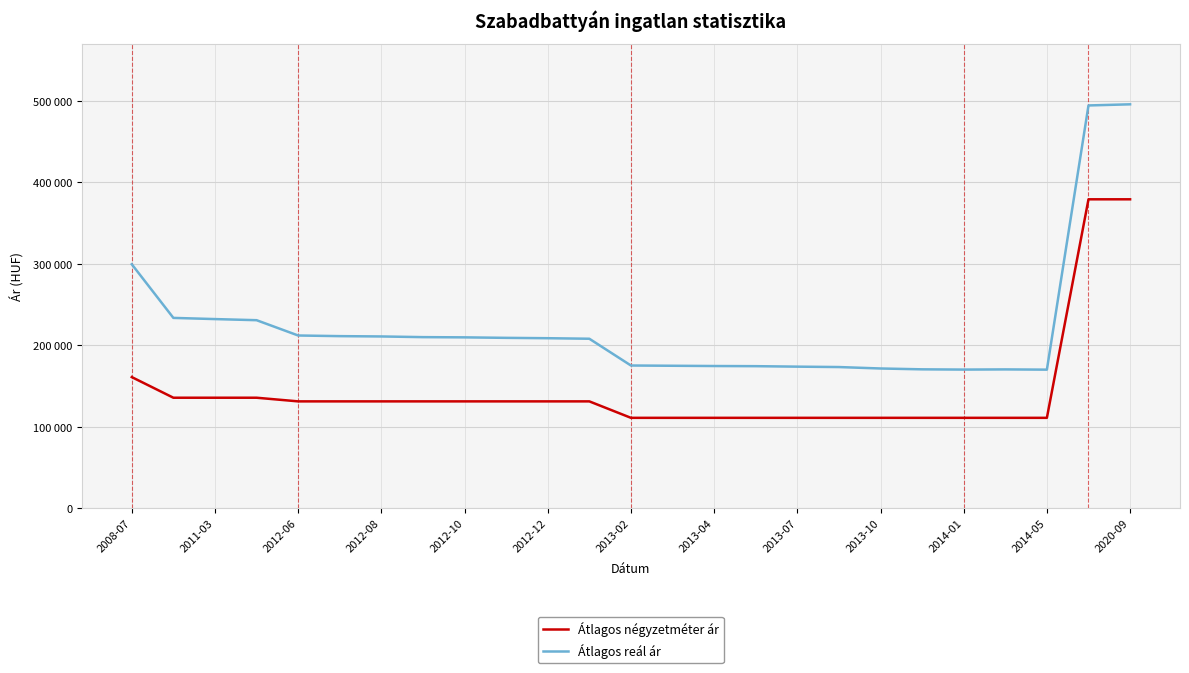

Which series has the largest total across all categories?

Átlagos reál ár